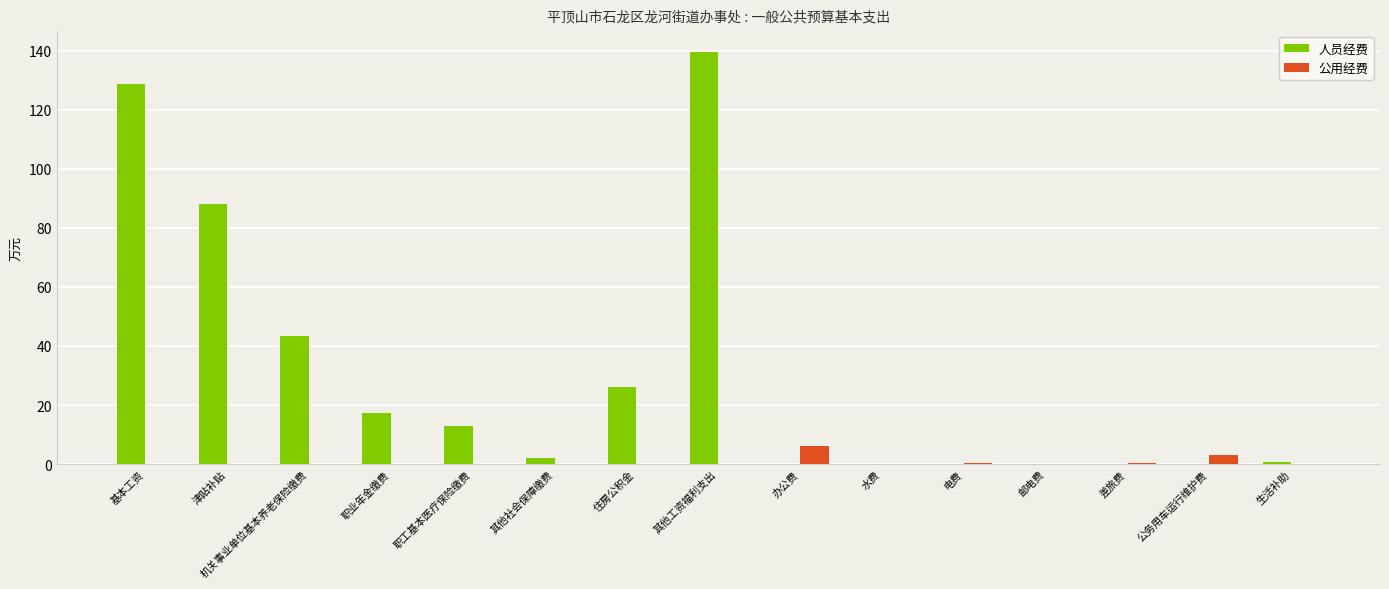

Which series has the largest total across all categories?

人员经费